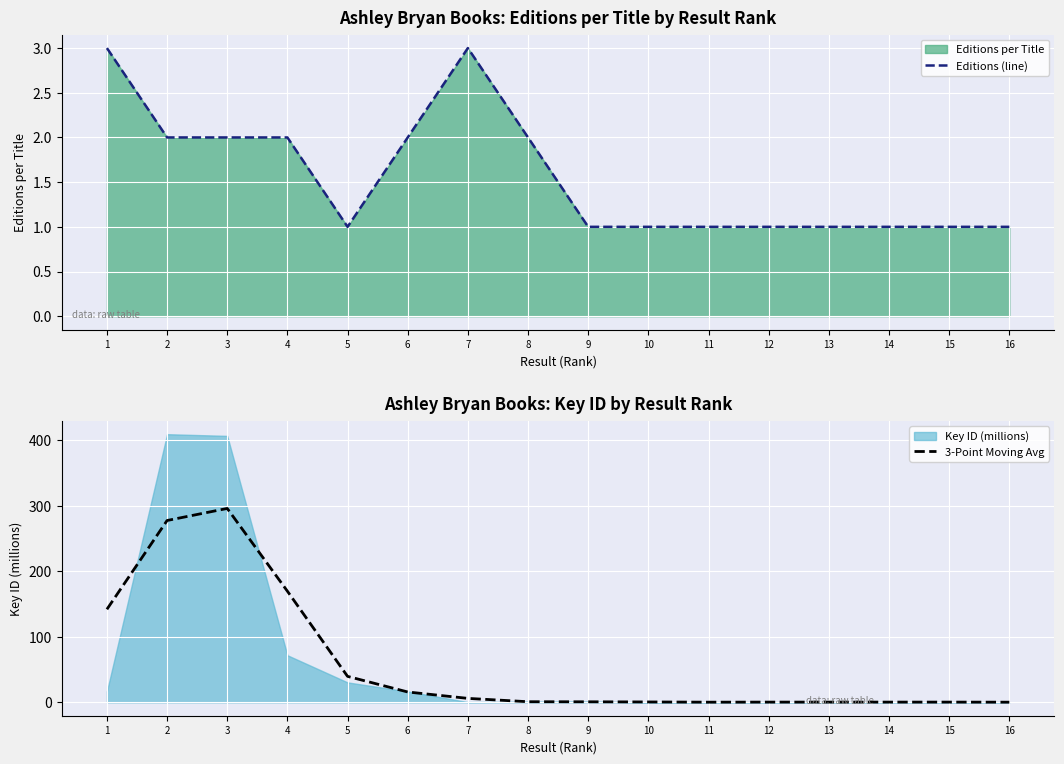

Reading right to left, what are all the values shown in this chart?

Editions (line): 16=1.0	15=1.0	14=1.0	13=1.0	12=1.0	11=1.0	10=1.0	9=1.0	8=2.0	7=3.0	6=2.0	5=1.0	4=2.0	3=2.0	2=2.0	1=3.0
3-Point Moving Avg: 16=0.2	15=0.3	14=0.3	13=0.3	12=0.3	11=0.2	10=0.6	9=0.8	8=0.9	7=6.0	6=15.8	5=39.6	4=169.8	3=296.2	2=277.8	1=142.1